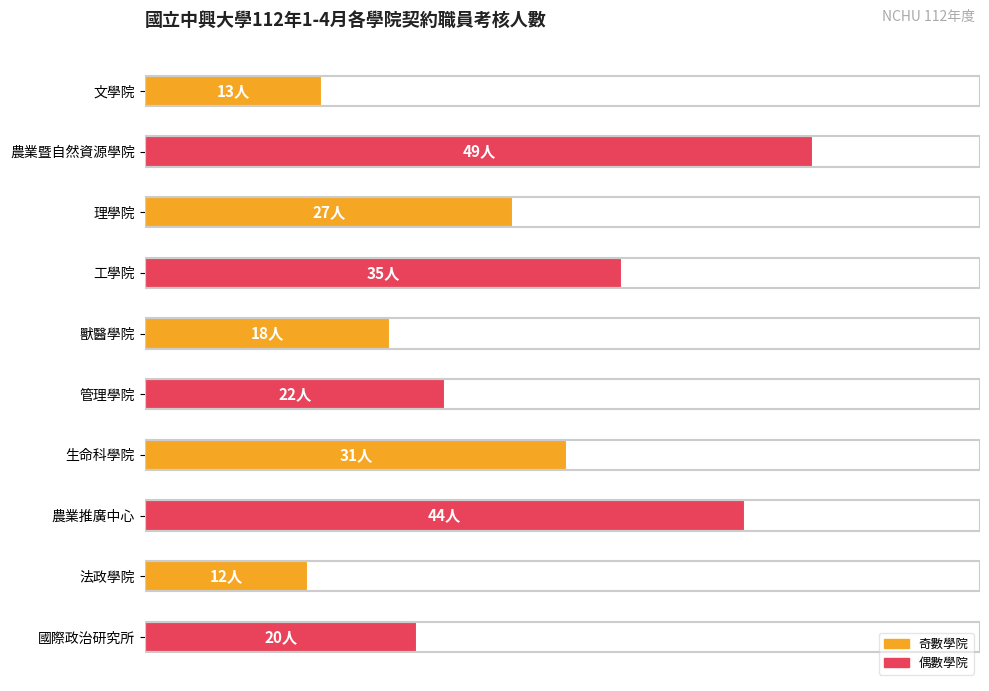

What is the maximum value shown in the chart?

49